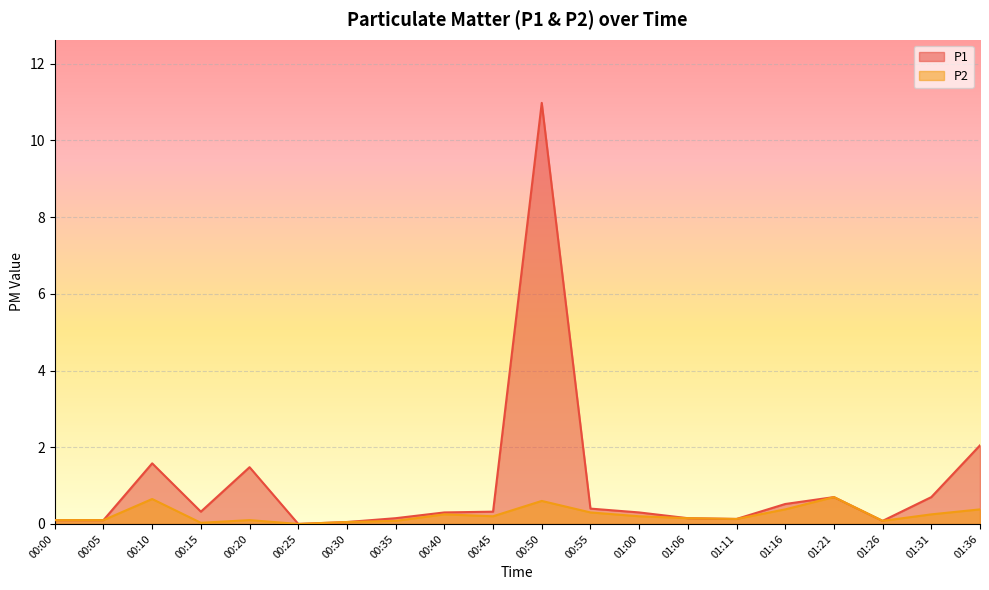

The value of P2 at 00:05 is 0.1. True or false?

True